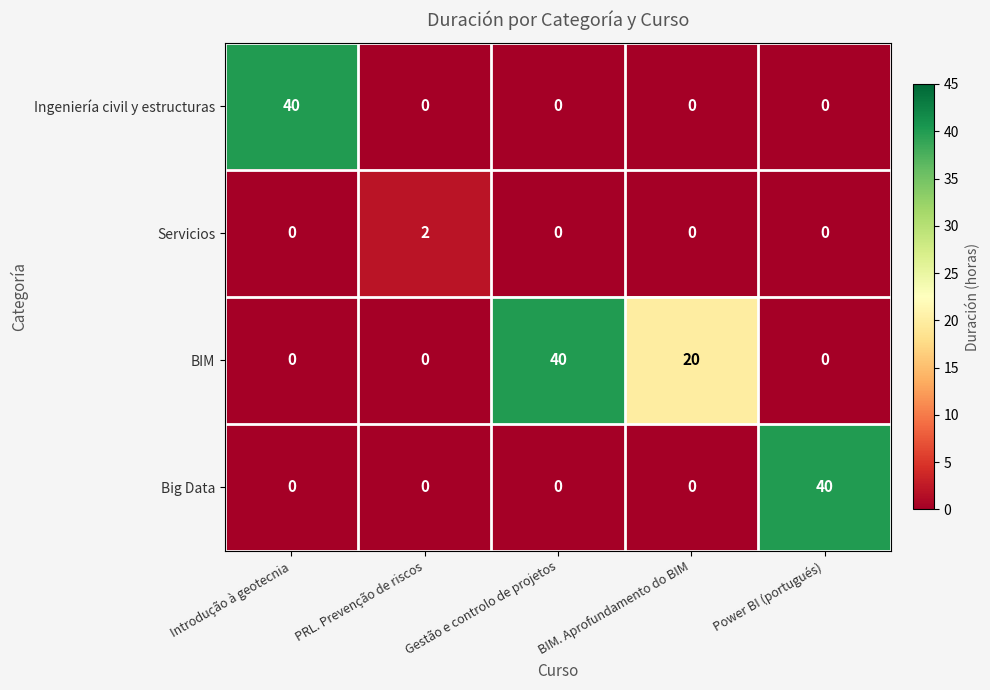

Which series has the largest total across all categories?

BIM